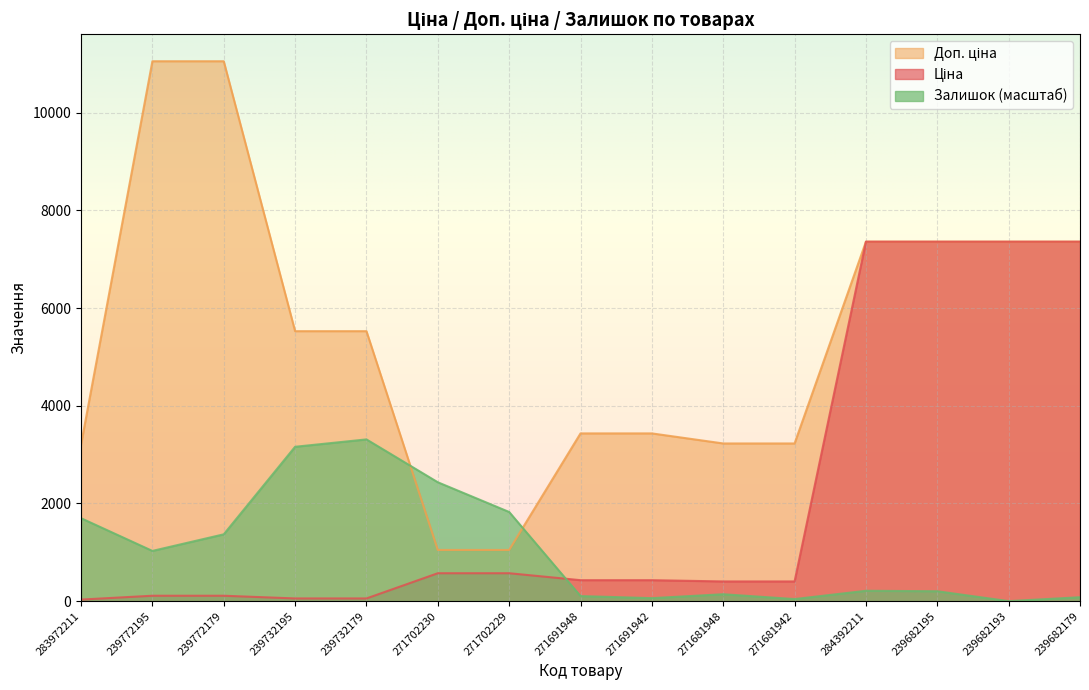

Rank the categories by Доп. ціна value from highest to lowest.

239772195, 239772179, 284392211, 239682195, 239682193, 239682179, 239732195, 239732179, 271691948, 271691942, 271681948, 271681942, 283972211, 271702230, 271702229